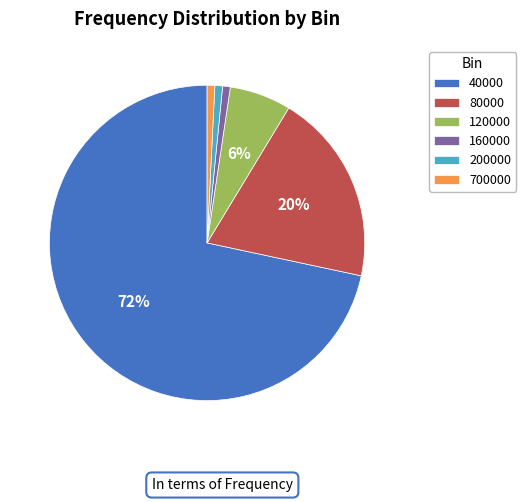

Count the number of slices in the pie.

6